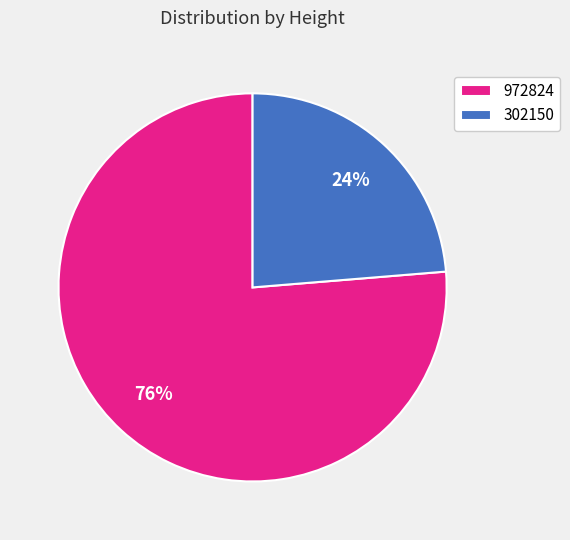

Count the number of slices in the pie.

2